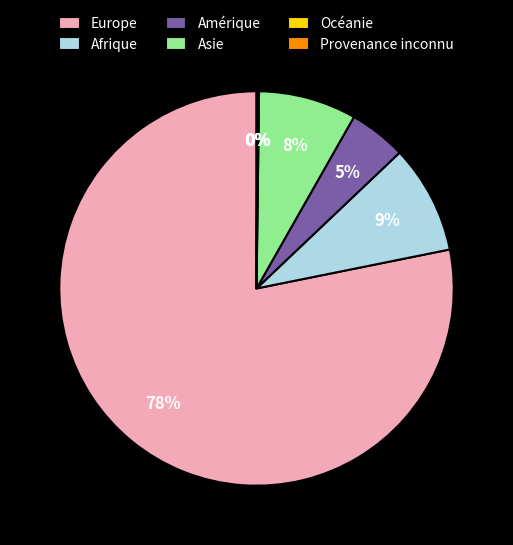

Is it true that Europe is 78% of the pie?

True